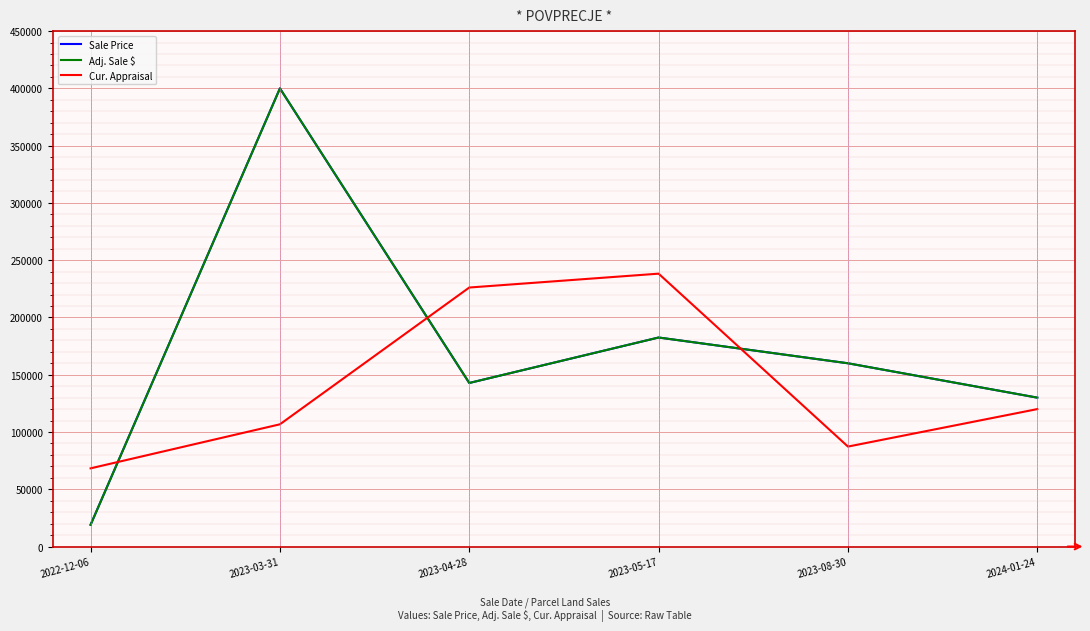

What is the difference between the highest and lowest values at 2024-01-24?

10000